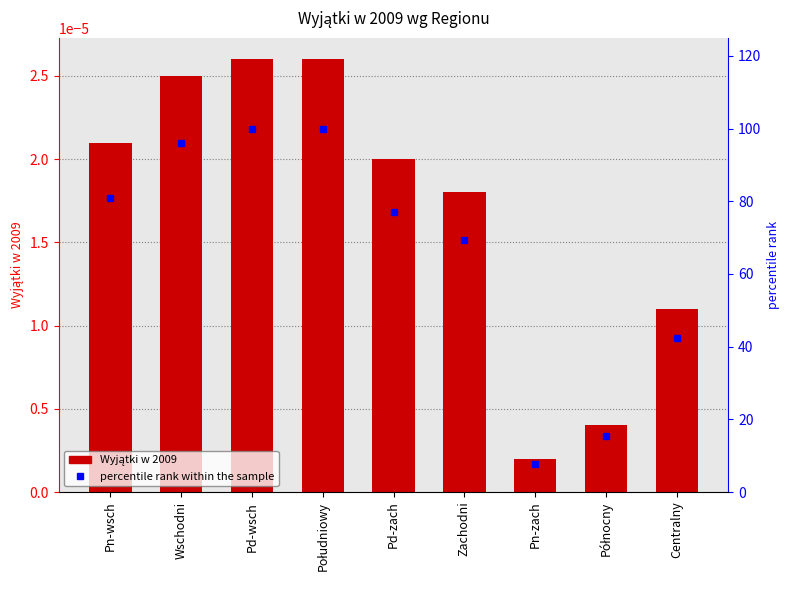

Are the bars grouped side by side (vs. stacked)?

Yes